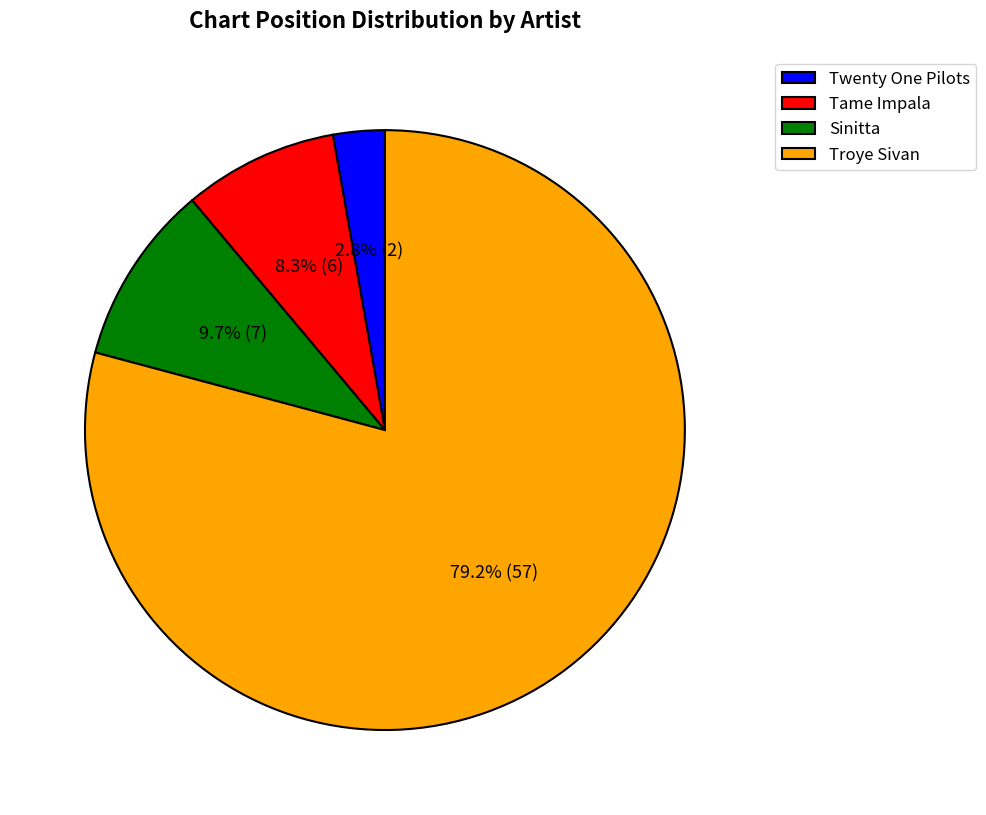

Which category has the smallest portion of the pie?

Twenty One Pilots